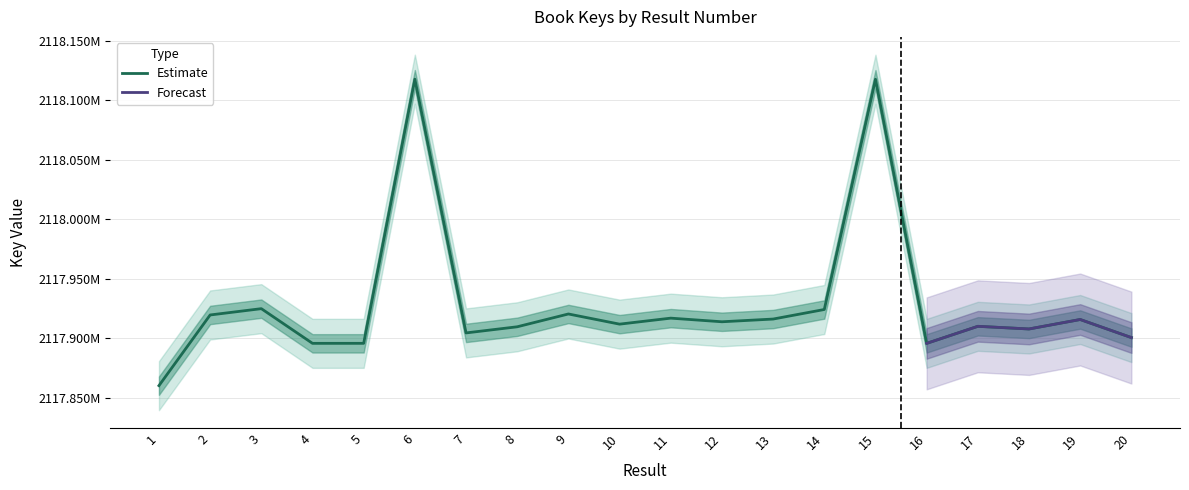

Which label corresponds to the largest value in the chart?

6